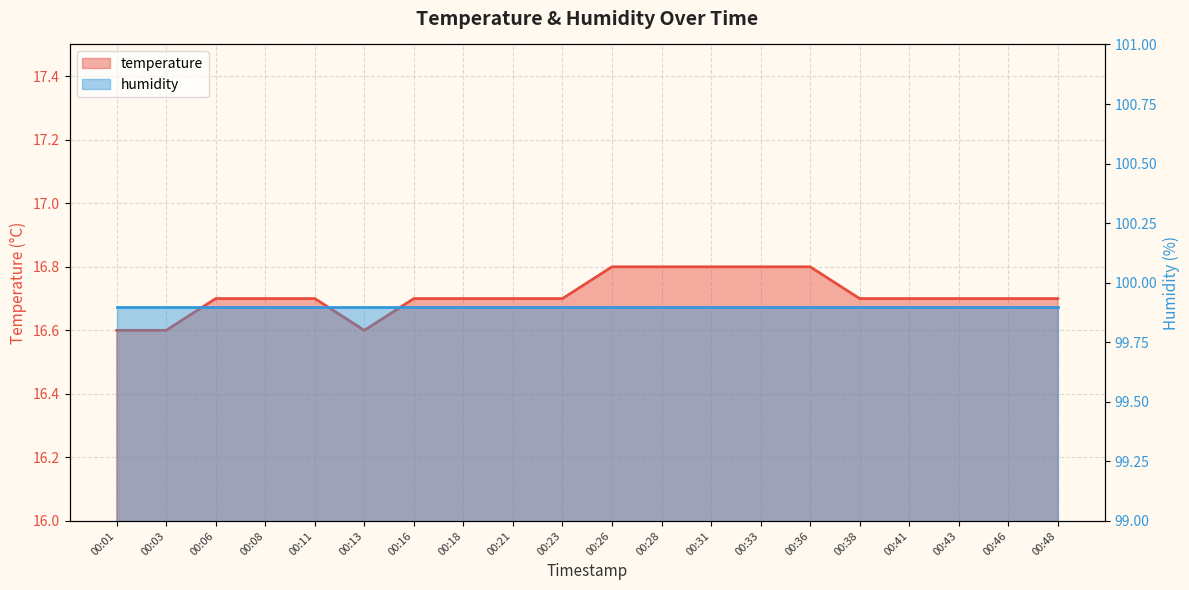

Between 00:13 and 00:36, which is larger?

00:36